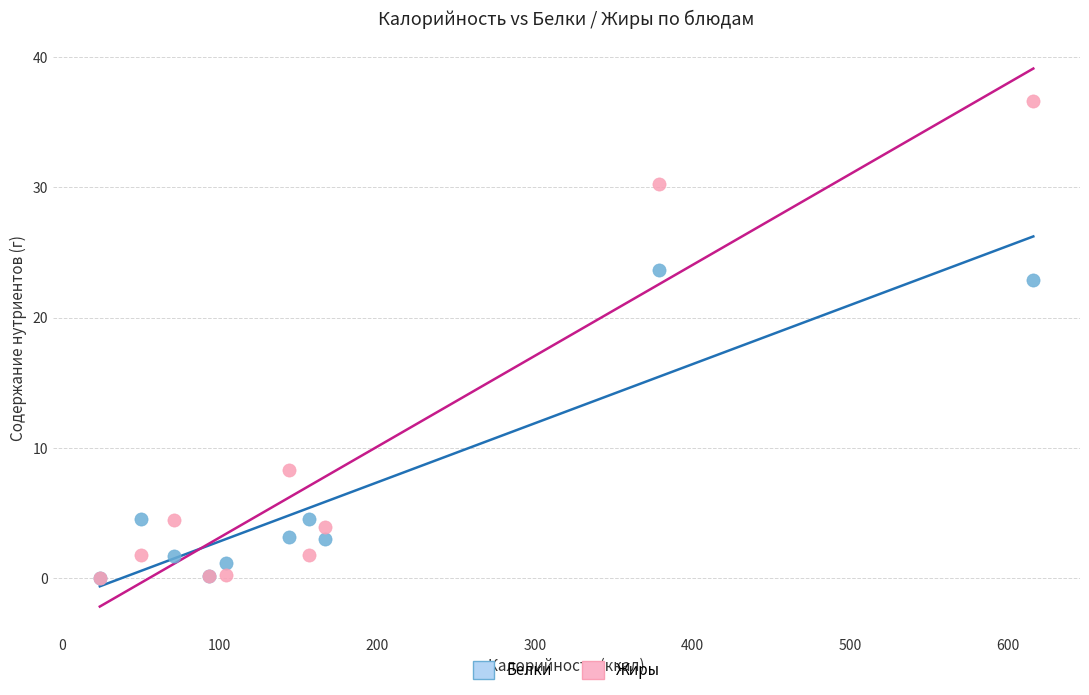

Across all series, what Y value is closest to 18?

22.9